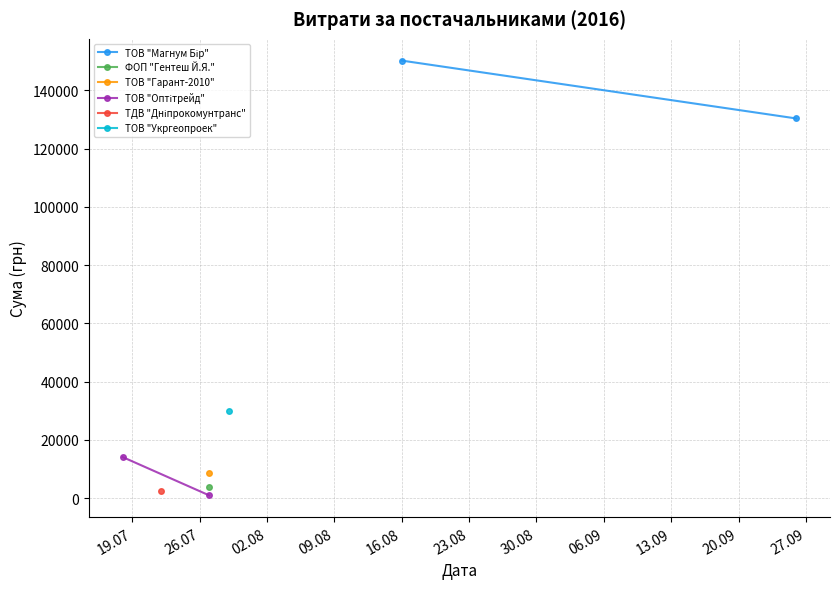

How many lines are shown in the chart?

2